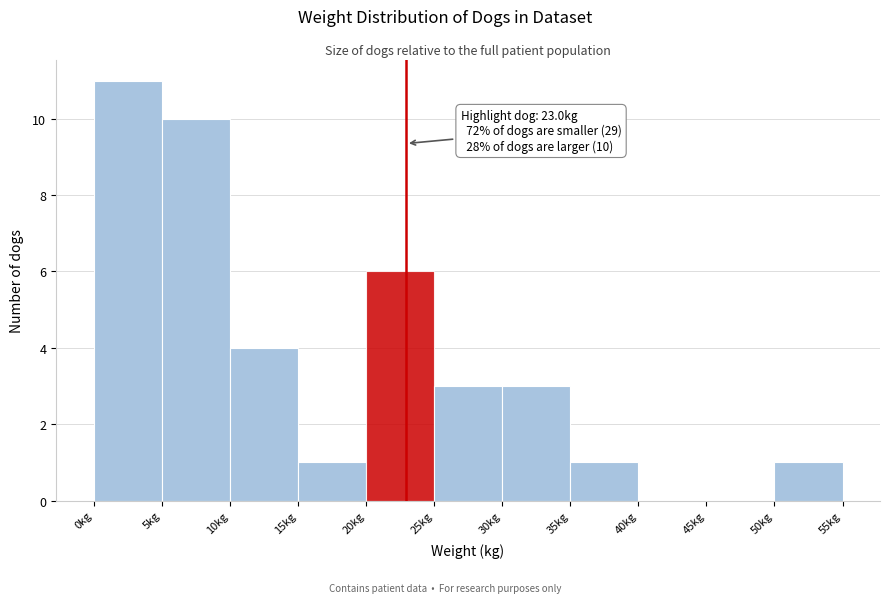

Which range on the x-axis has the tallest bar?

0 to 5